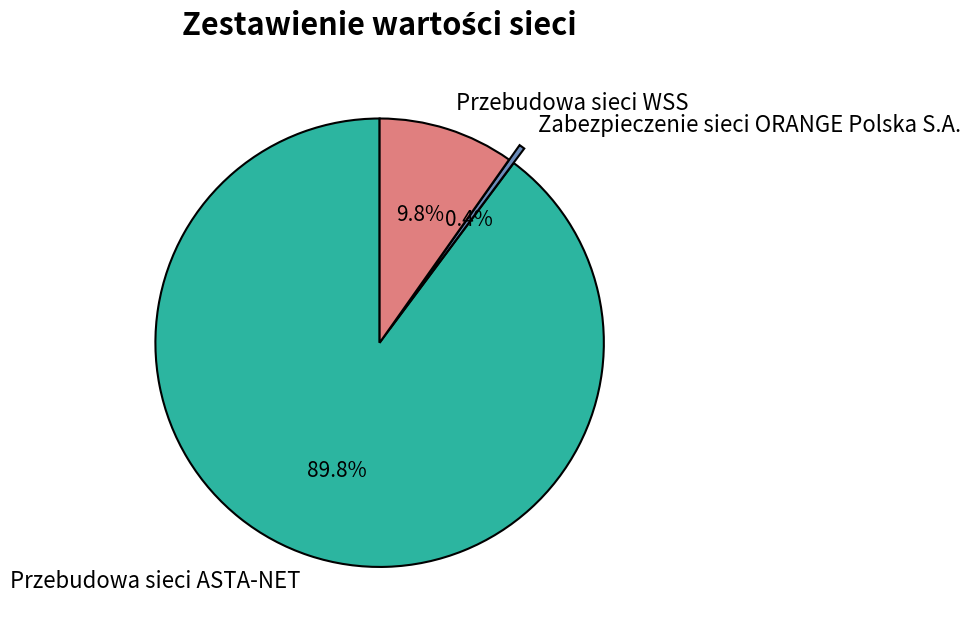

How many slices are in this pie chart?

3